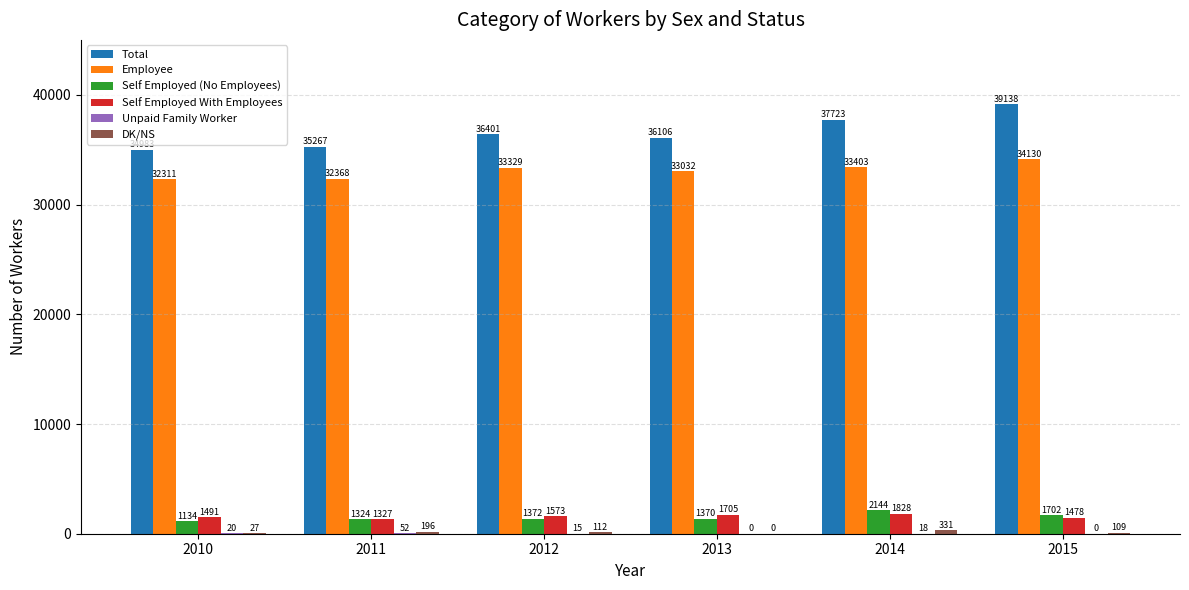

What is the sum of all Employee values?

198571.9